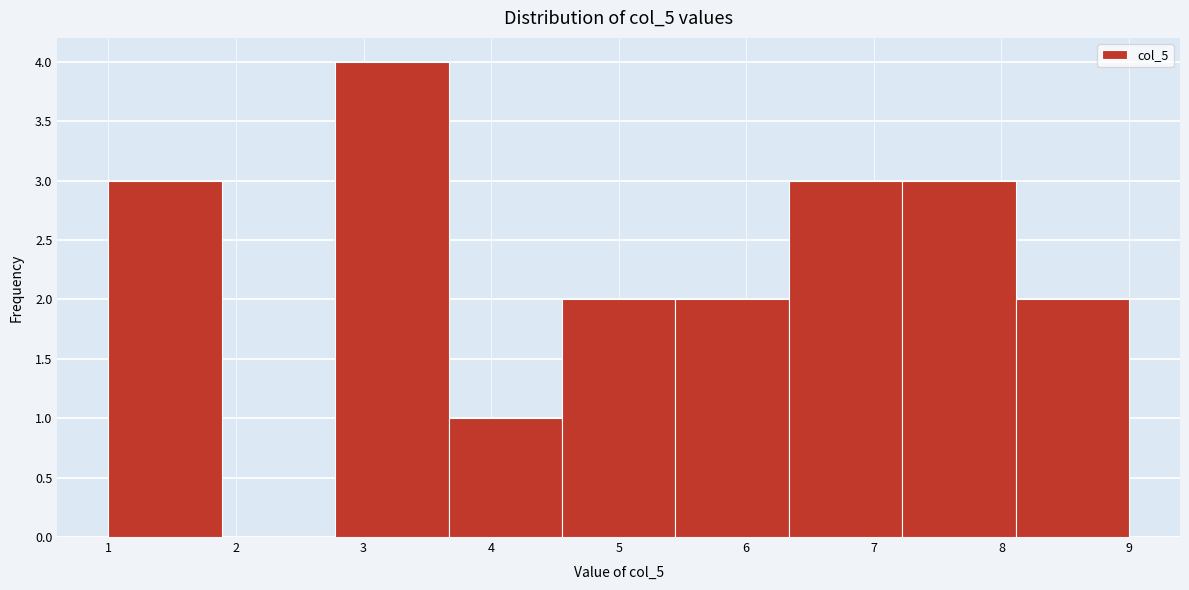

Which range on the x-axis has the tallest bar?

2.8 to 3.7